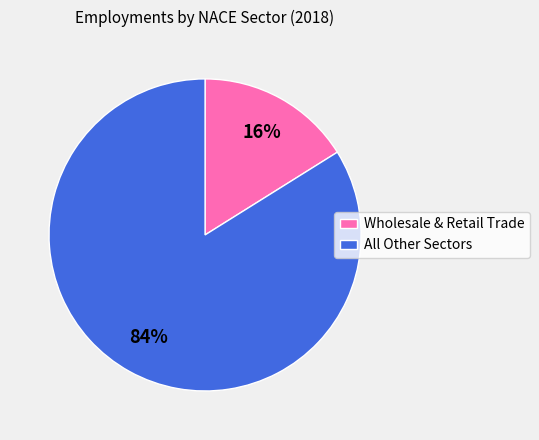

Combined, do All Other Sectors and Wholesale & Retail Trade account for over 50%?

Yes